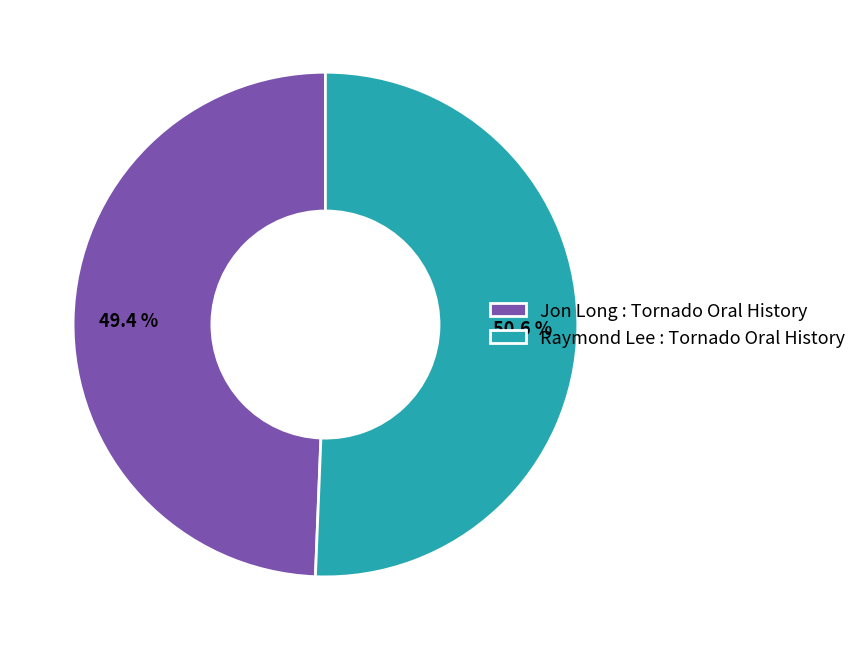

The Jon Long : Tornado Oral History slice represents 55% of the pie. True or false?

False